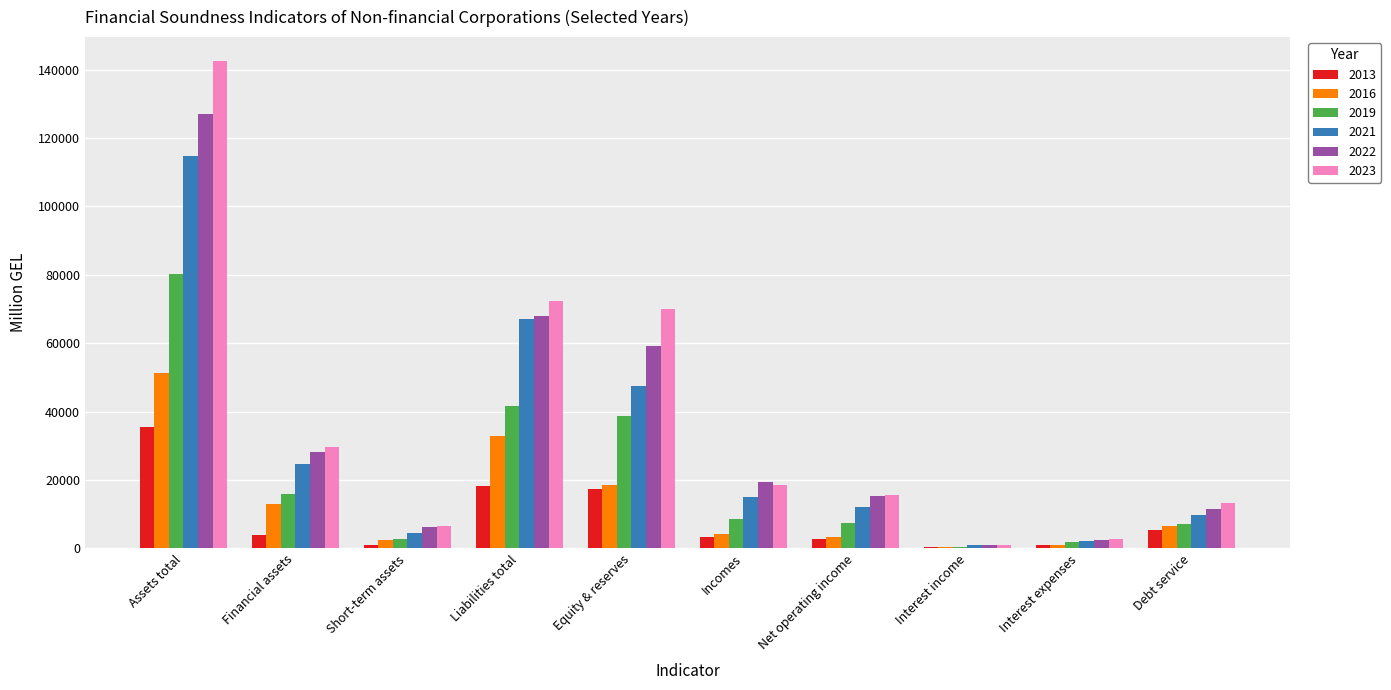

Between Equity & reserves and Incomes, which series saw the biggest shift?

2023